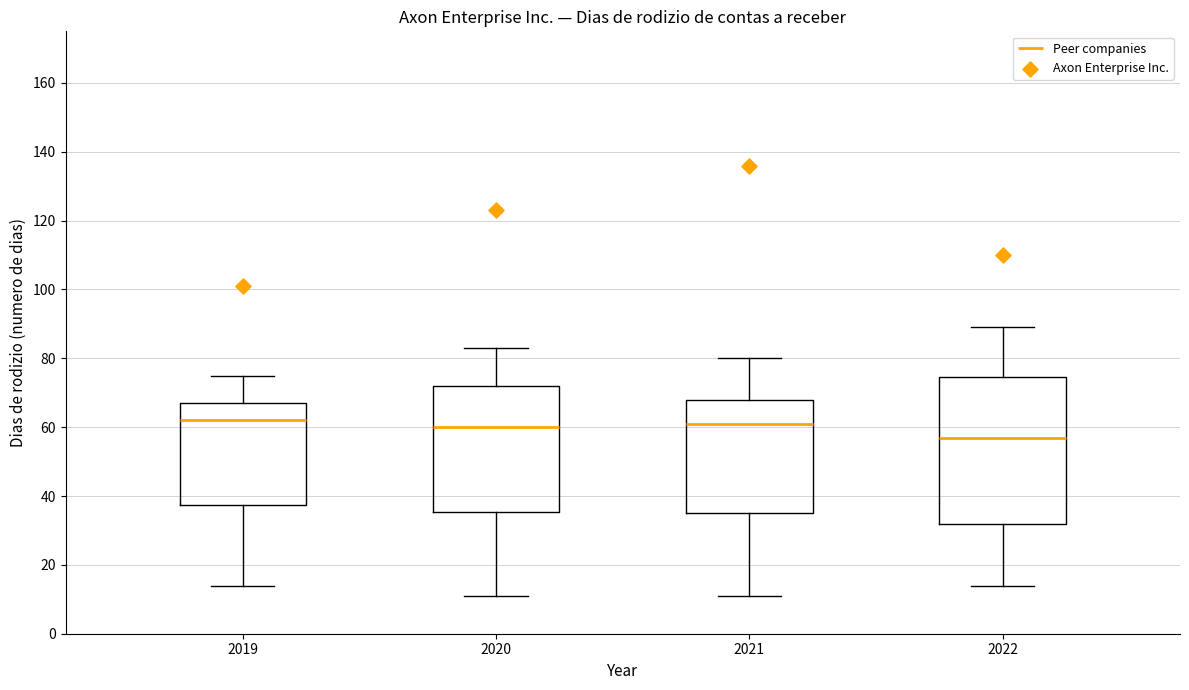

Comparing the boxes themselves (not the whiskers), which one is the tallest?

2022